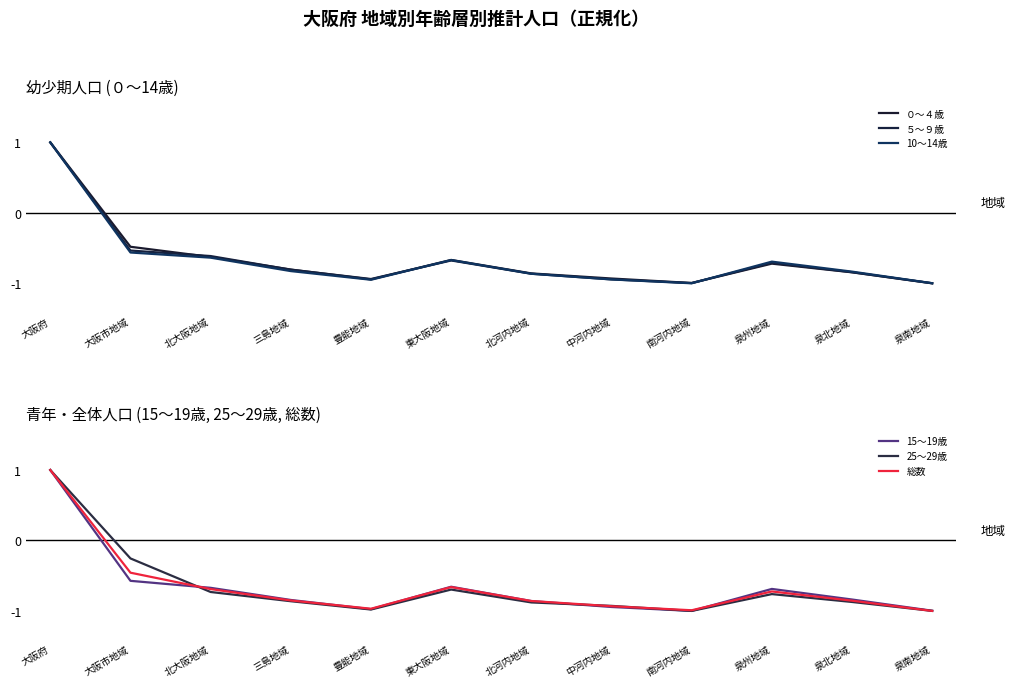

Where is the first local minimum for ５～９歳?

豊能地域